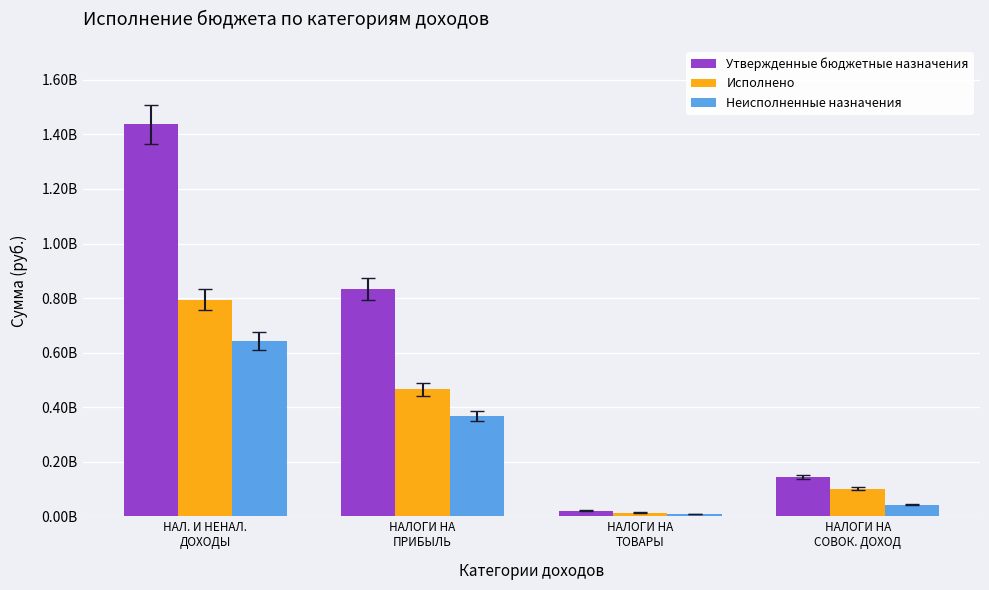

Count the number of data series in this chart.

3